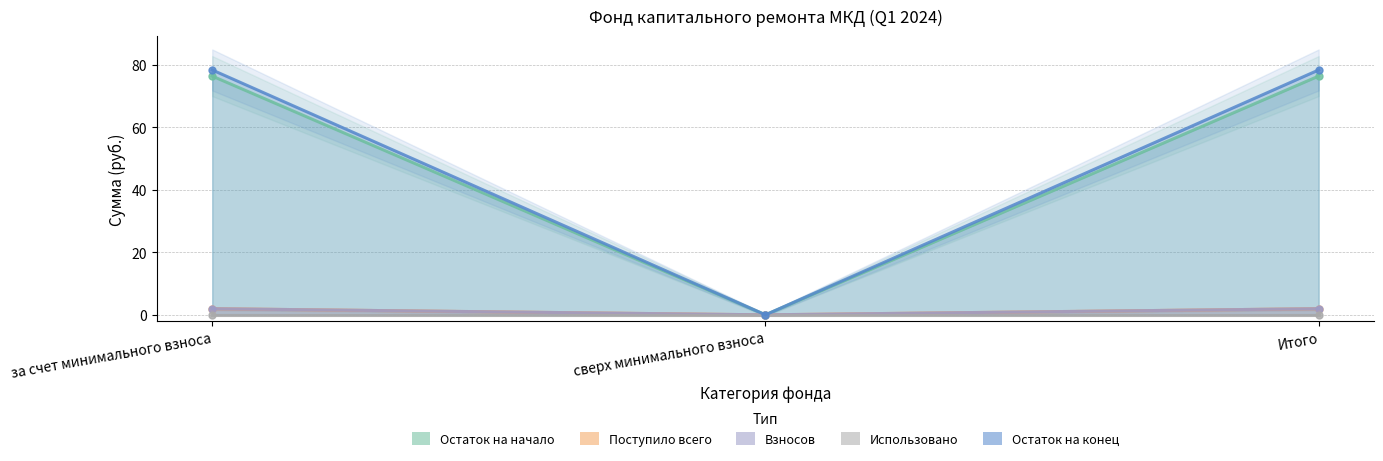

List the labels in order of Взносов value, largest first.

за счет минимального взноса, Итого, сверх минимального взноса